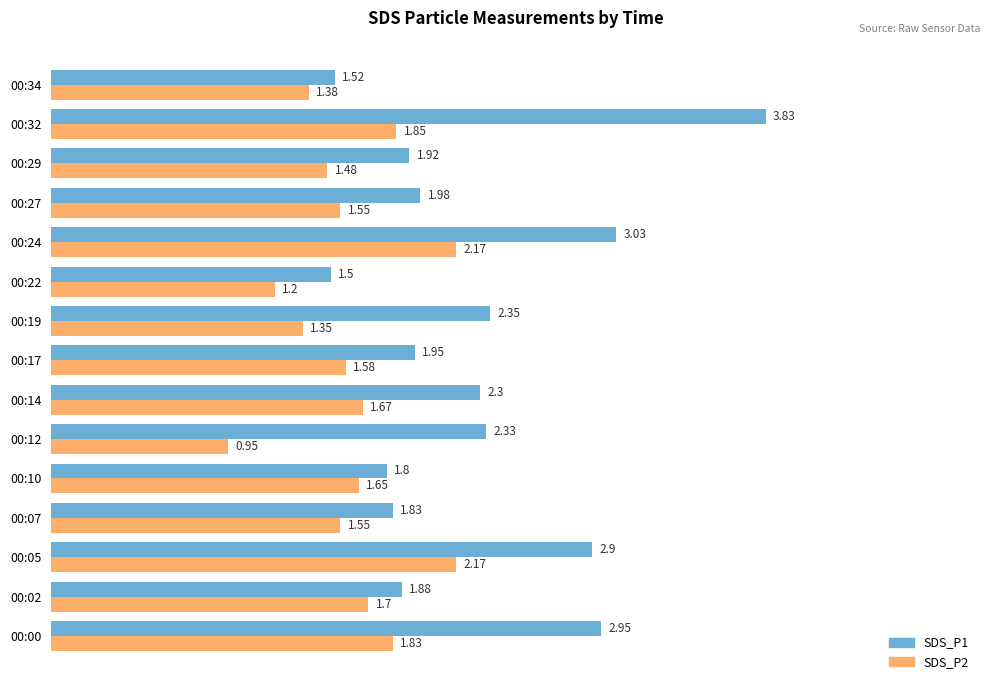

Between 00:32 and 00:34, which series saw the biggest shift?

SDS_P1